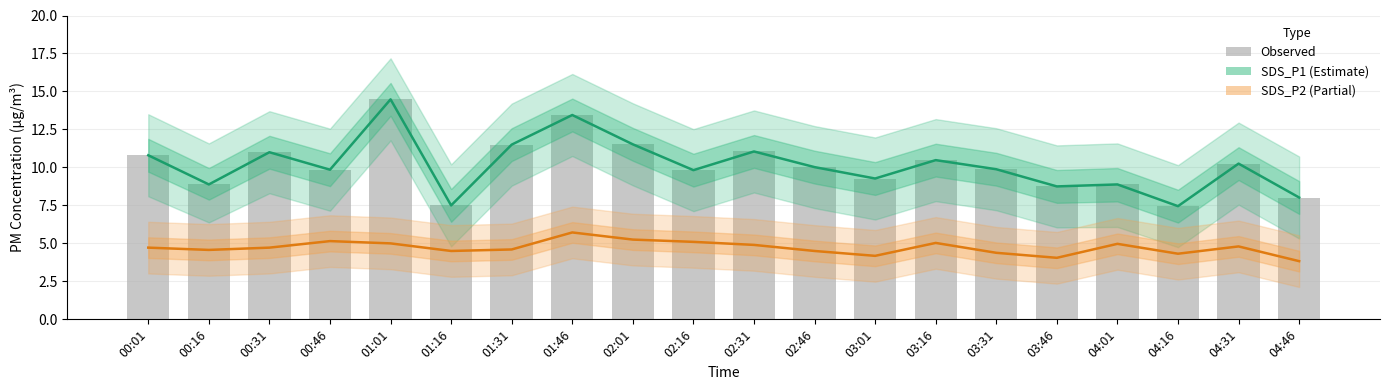

The value of Observed at 03:31 is 6.2. True or false?

False